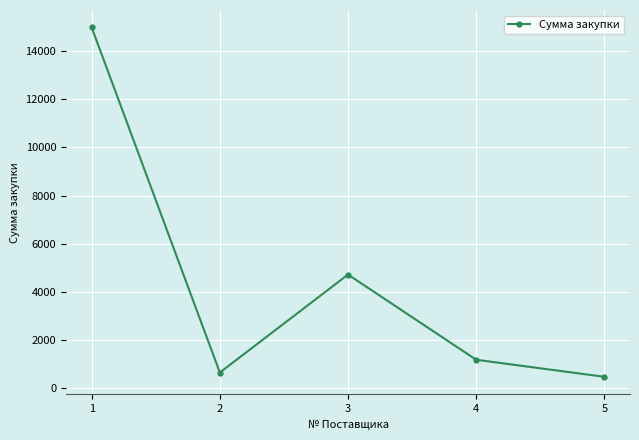

Is it true that the value at 2 is 649?

True